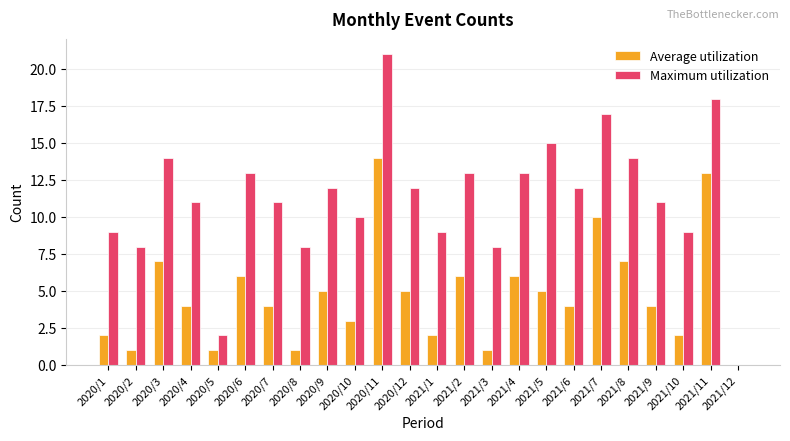

How many data points does each series have?

24